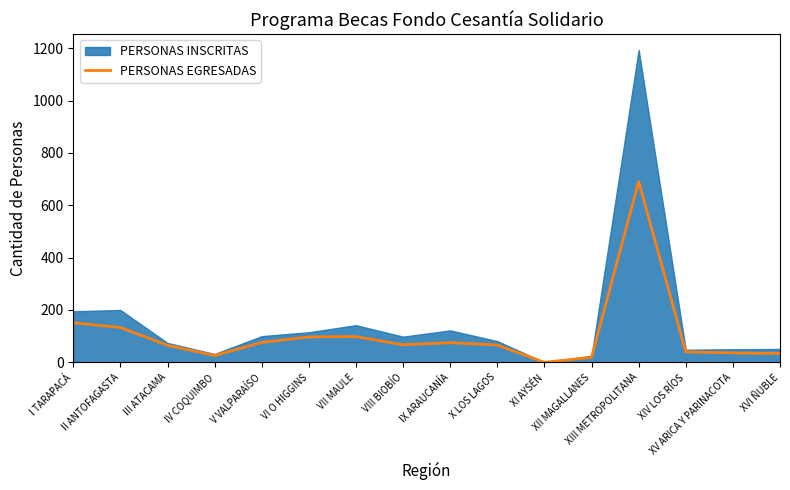

The value at VI O HIGGINS is 97. True or false?

True